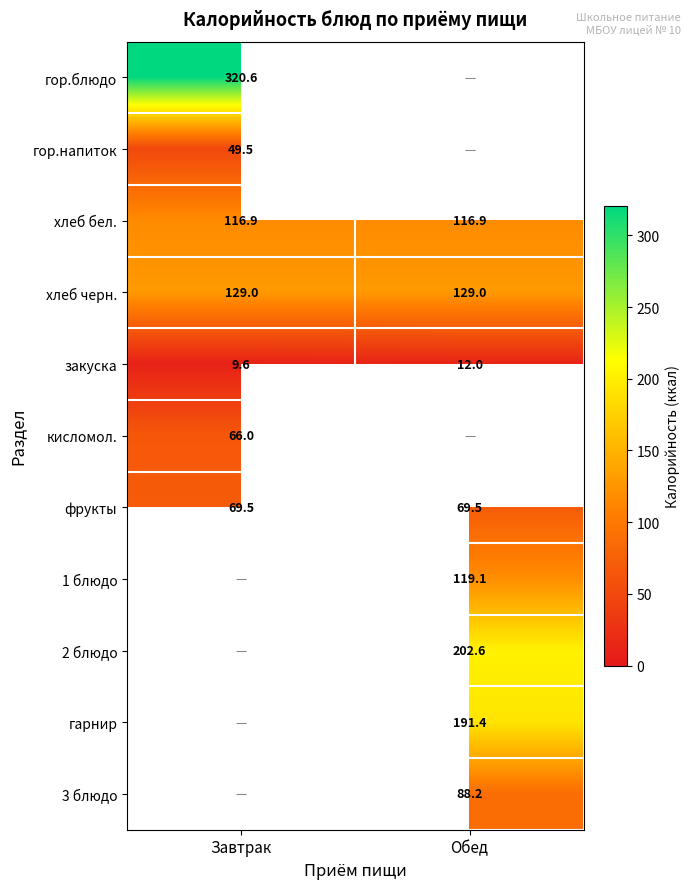

The value of гор.напиток at Завтрак is 23.7. True or false?

False